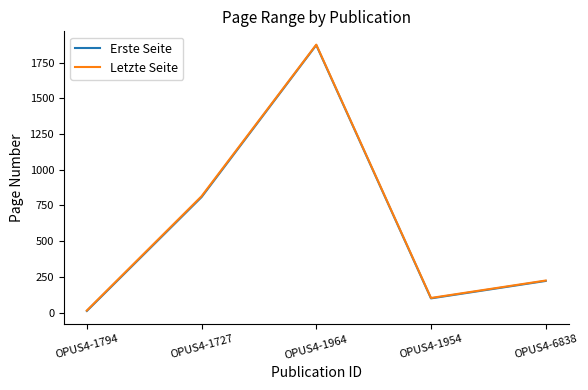

At which category is the sum across all series the highest?

OPUS4-1964